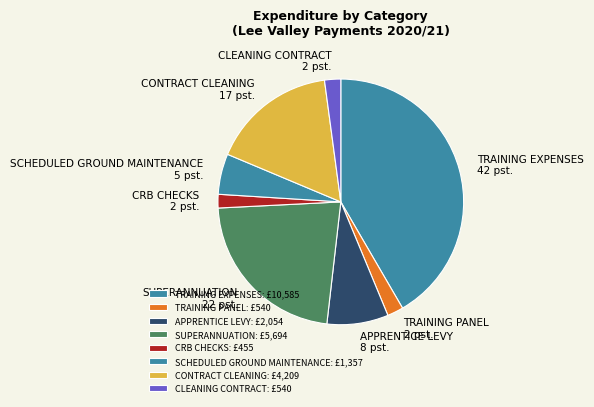

Which has a higher value, TRAINING PANEL or TRAINING EXPENSES?

TRAINING EXPENSES